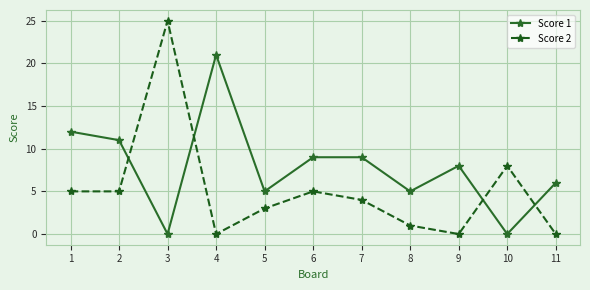

Reading left to right, transcribe all the data shown in this chart.

Score 1: 1=12	2=11	3=0	4=21	5=5	6=9	7=9	8=5	9=8	10=0	11=6
Score 2: 1=5	2=5	3=25	4=0	5=3	6=5	7=4	8=1	9=0	10=8	11=0